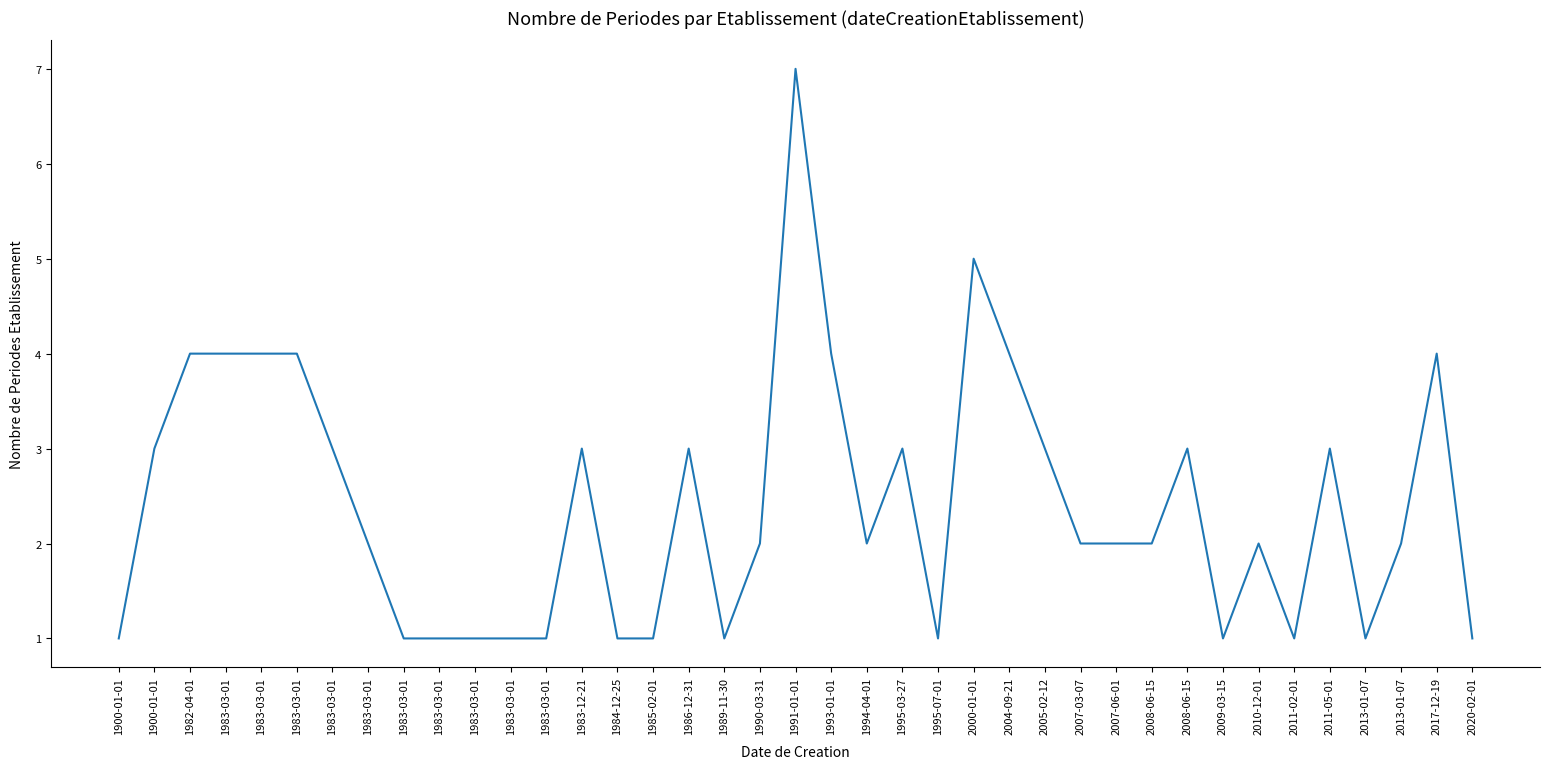

True or false: the data has more than 2 interior local peaks.

True